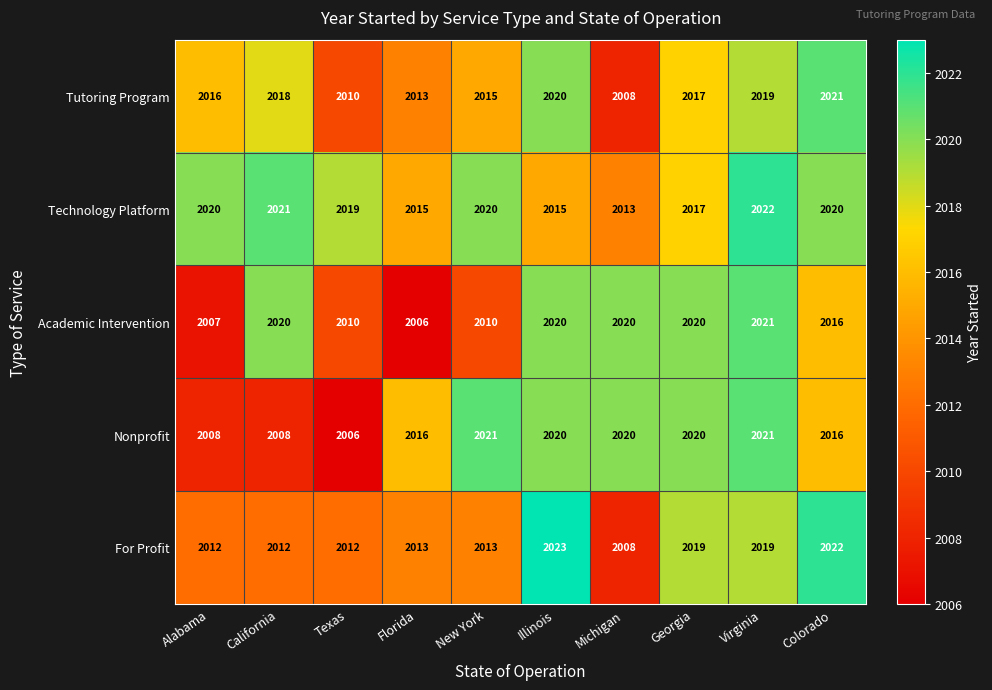

What is the difference between the For Profit values at Texas and Georgia?

7